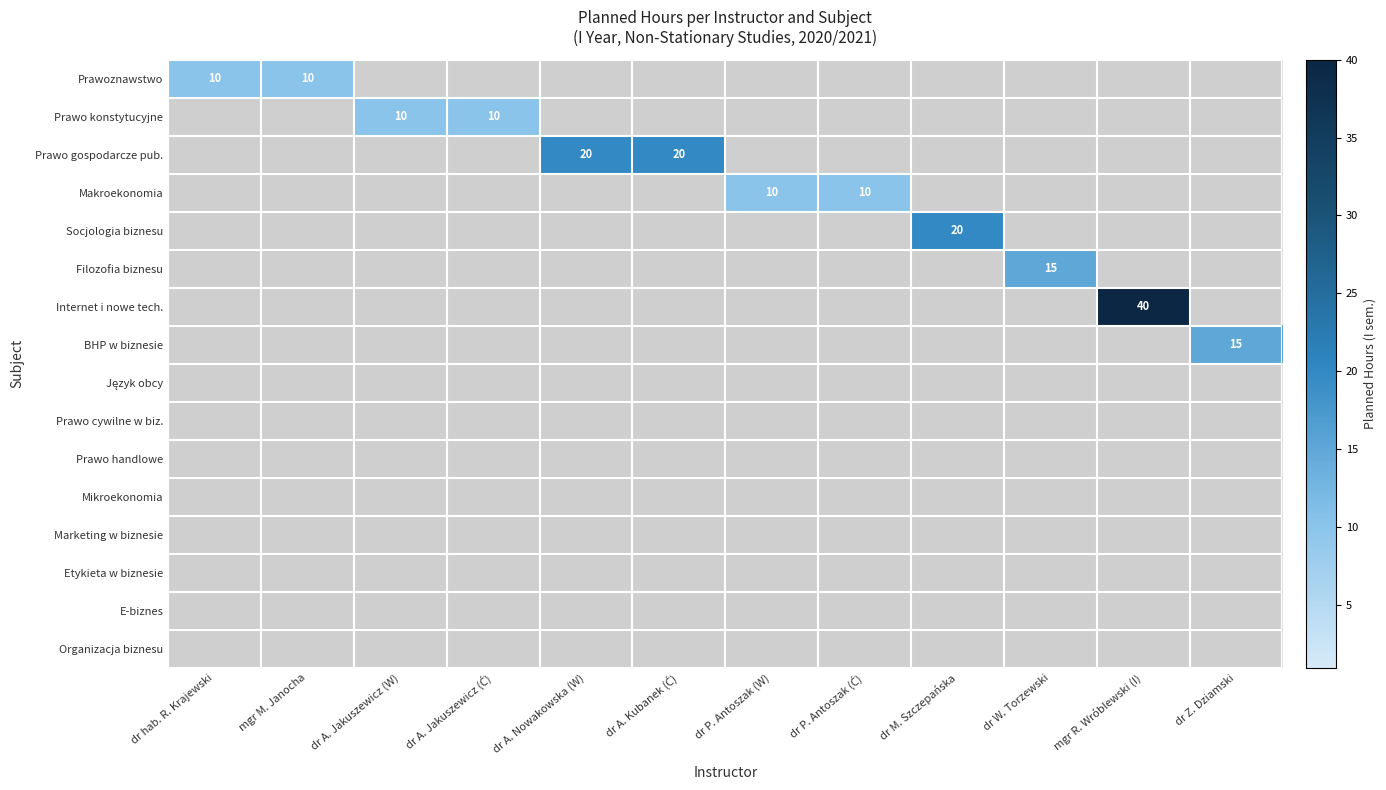

True or false: Język obcy has a value of 0 at mgr R. Wróblewski (I).

True